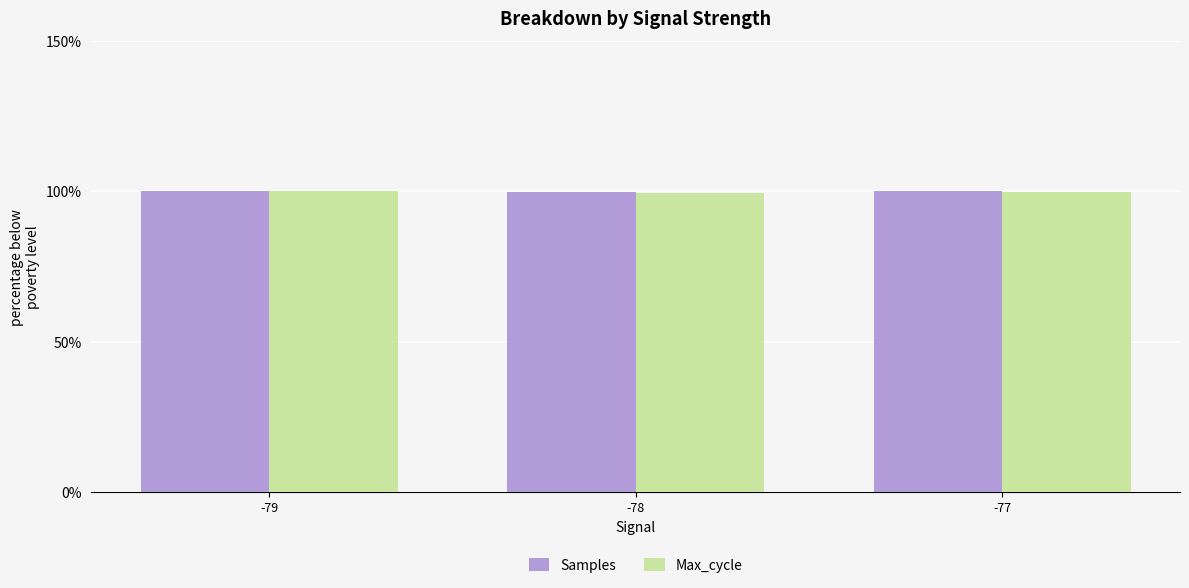

Is it true that Samples equals 100.0 at -77?

True